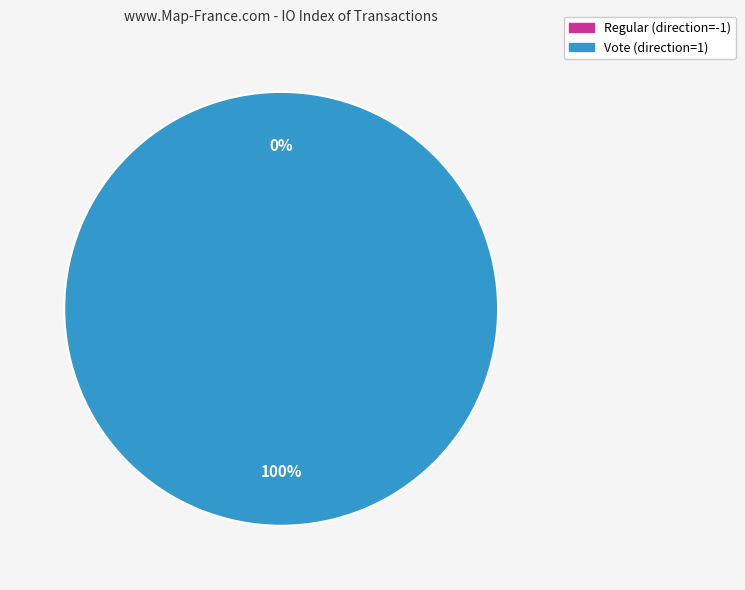

To the nearest percent, what is the combined percentage of Vote (direction=1) and Regular (direction=-1)?

100%